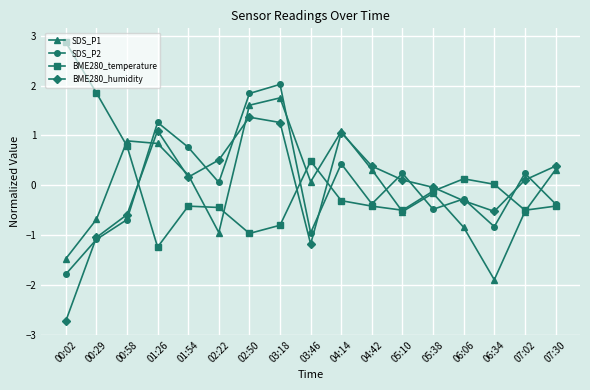

How many distinct data groups are displayed?

4